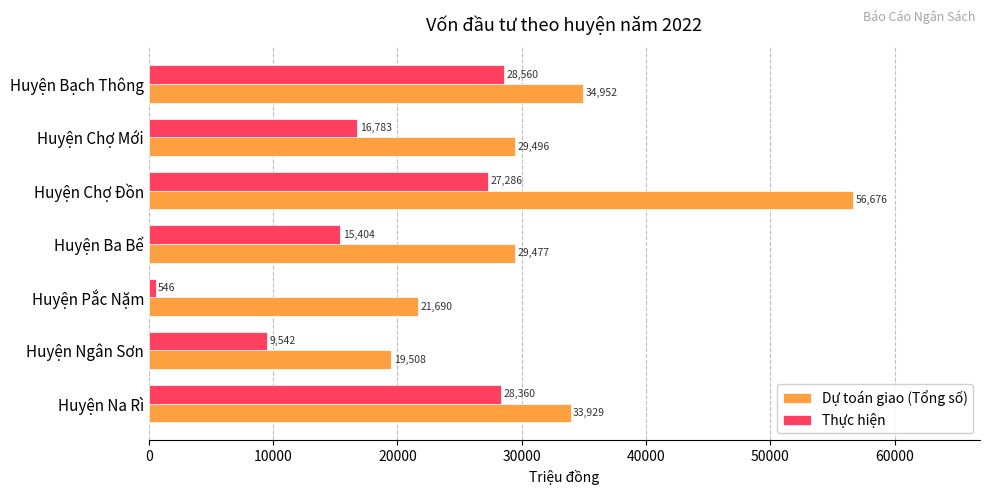

The value of Dự toán giao (Tổng số) at Huyện Bạch Thông is 21035.2. True or false?

False